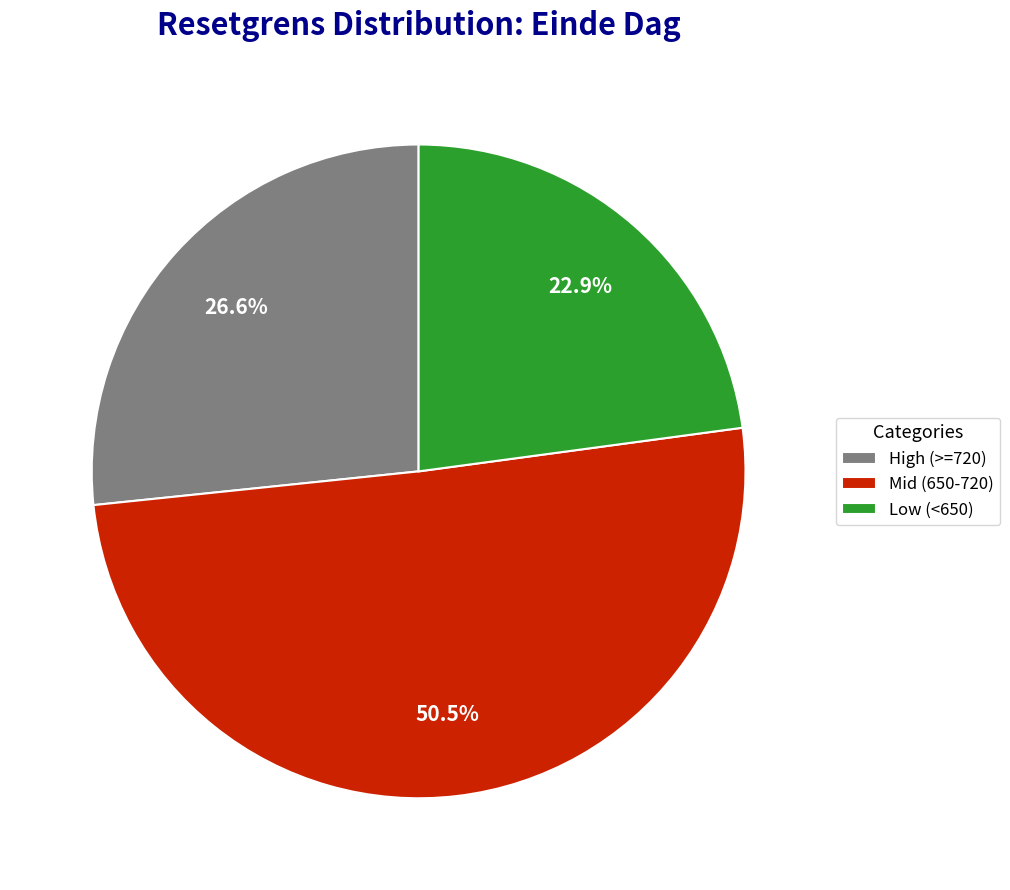

Which slice is the smallest?

Low (<650)